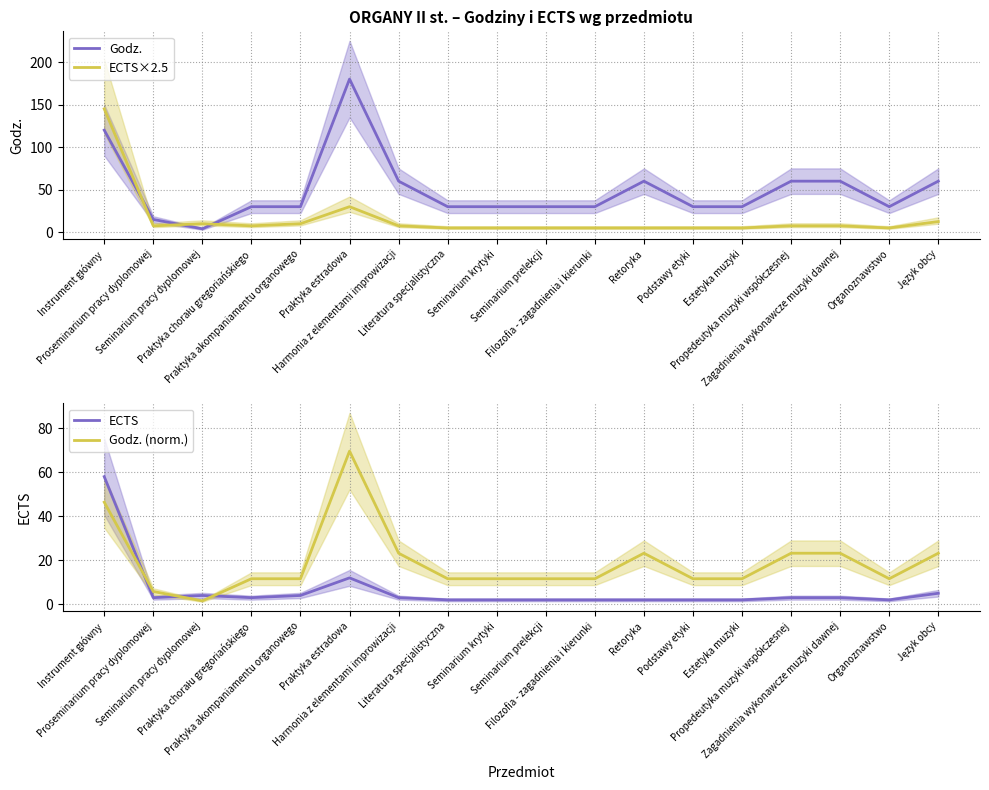

In ECTS, how many points are lower than both neighbors (excluding endpoints)?

3